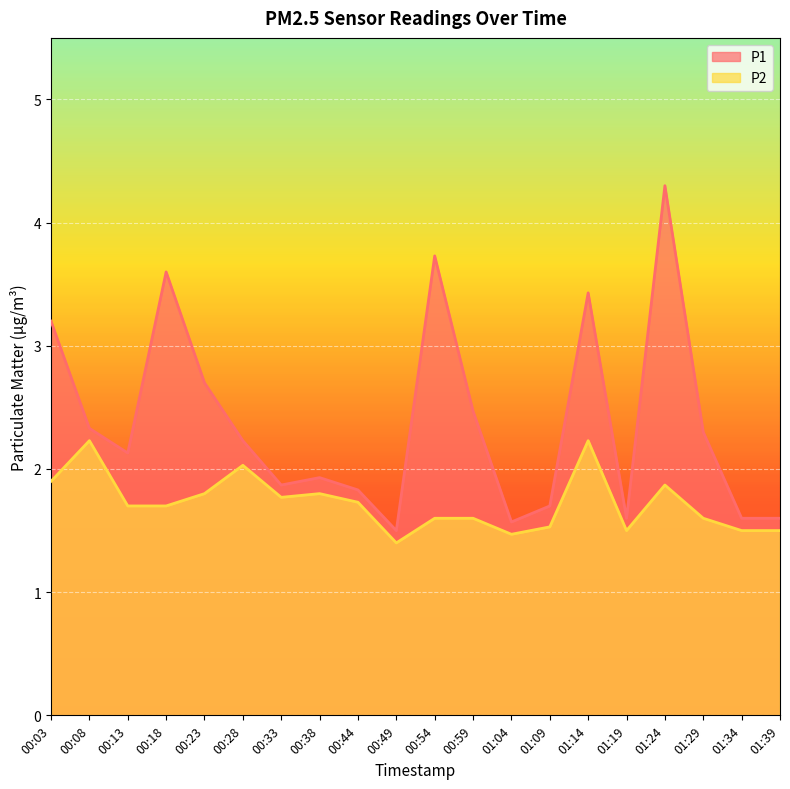

What is the difference between the P1 values at 00:49 and 01:24?

2.8